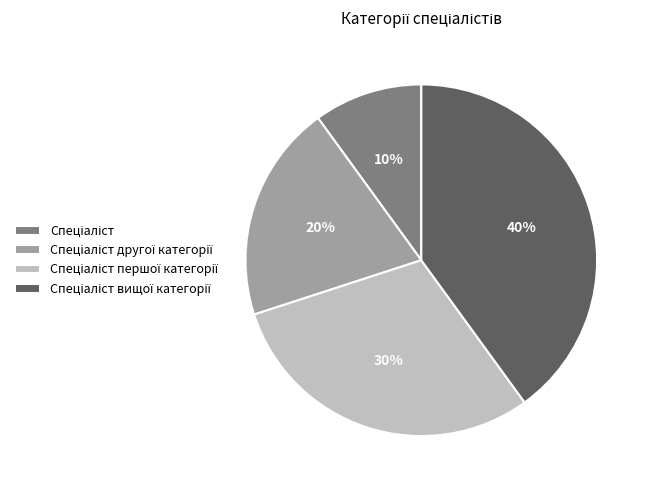

Count the number of slices in the pie.

4